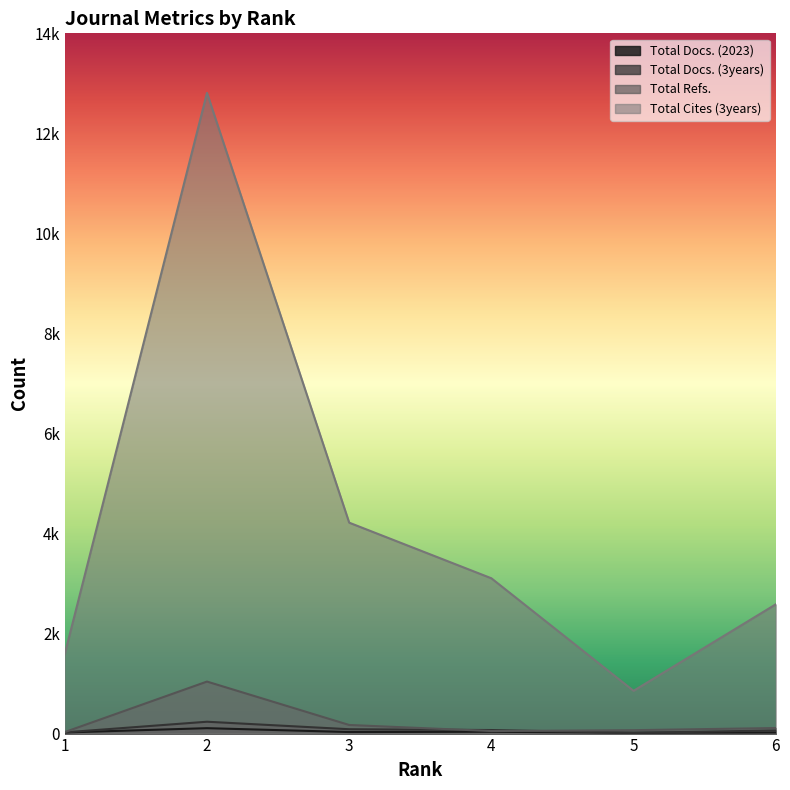

At which label does Total Cites (3years) first exceed 3105?

2